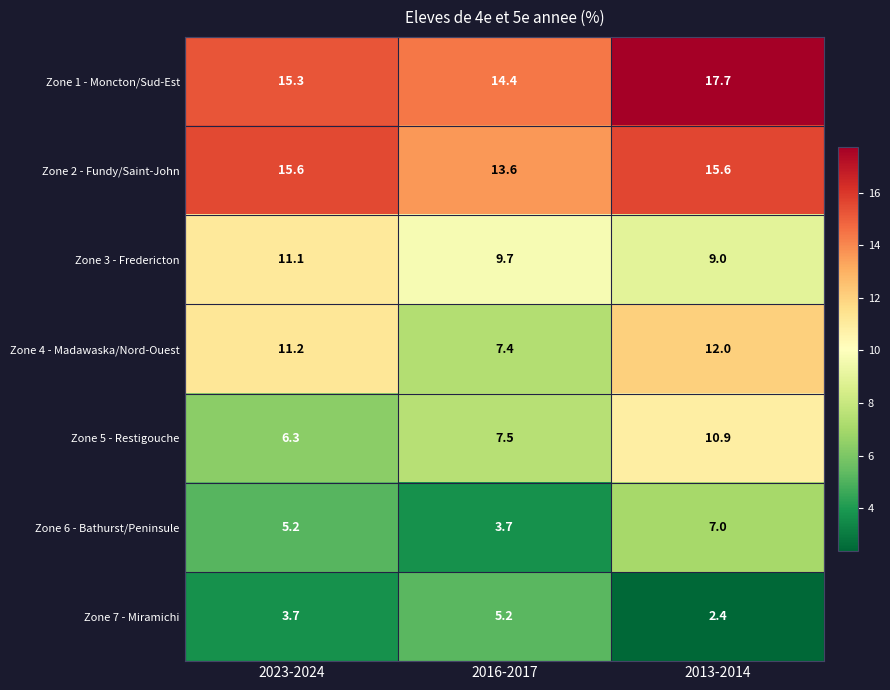

What is the difference between the Zone 4 - Madawaska/Nord-Ouest values at 2013-2014 and 2016-2017?

4.6